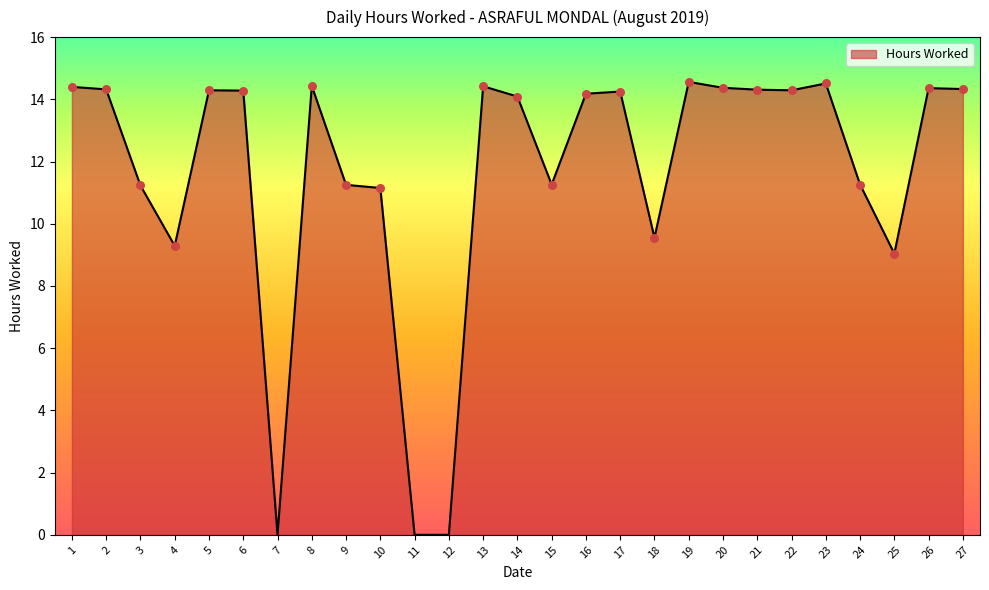

Between 17 and 1, which is larger?

1